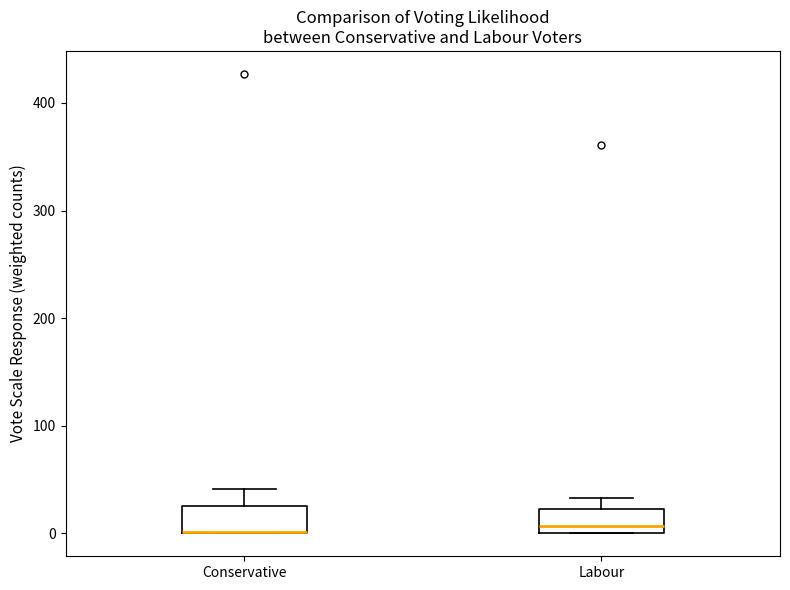

Reading left to right, read every box against the y-axis: the position of its median line, the range the box covers, and the ends of its whiskers. The values are not printed on the chart, so give them approximately, as read against the axis.

Conservative: median 0 (drawn on the box's lower edge), box 0 to 30, whiskers 0 to 40
Labour: median 10, box 0 to 20, whiskers 0 to 30